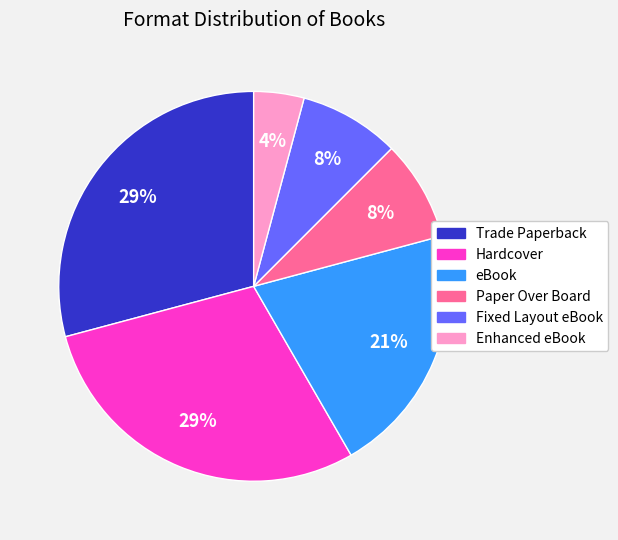

Combined, do Trade Paperback and Hardcover account for over 50%?

Yes